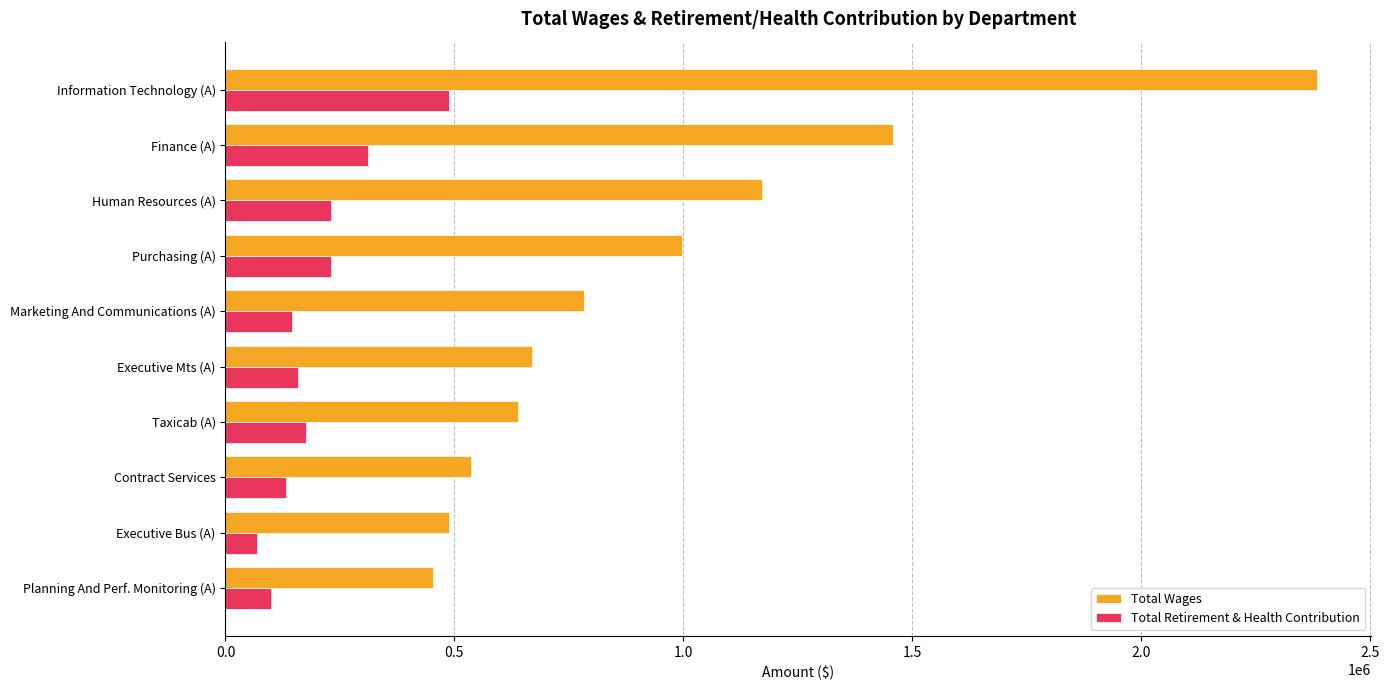

Between Purchasing (A) and Planning And Perf. Monitoring (A), which series saw the biggest shift?

Total Wages